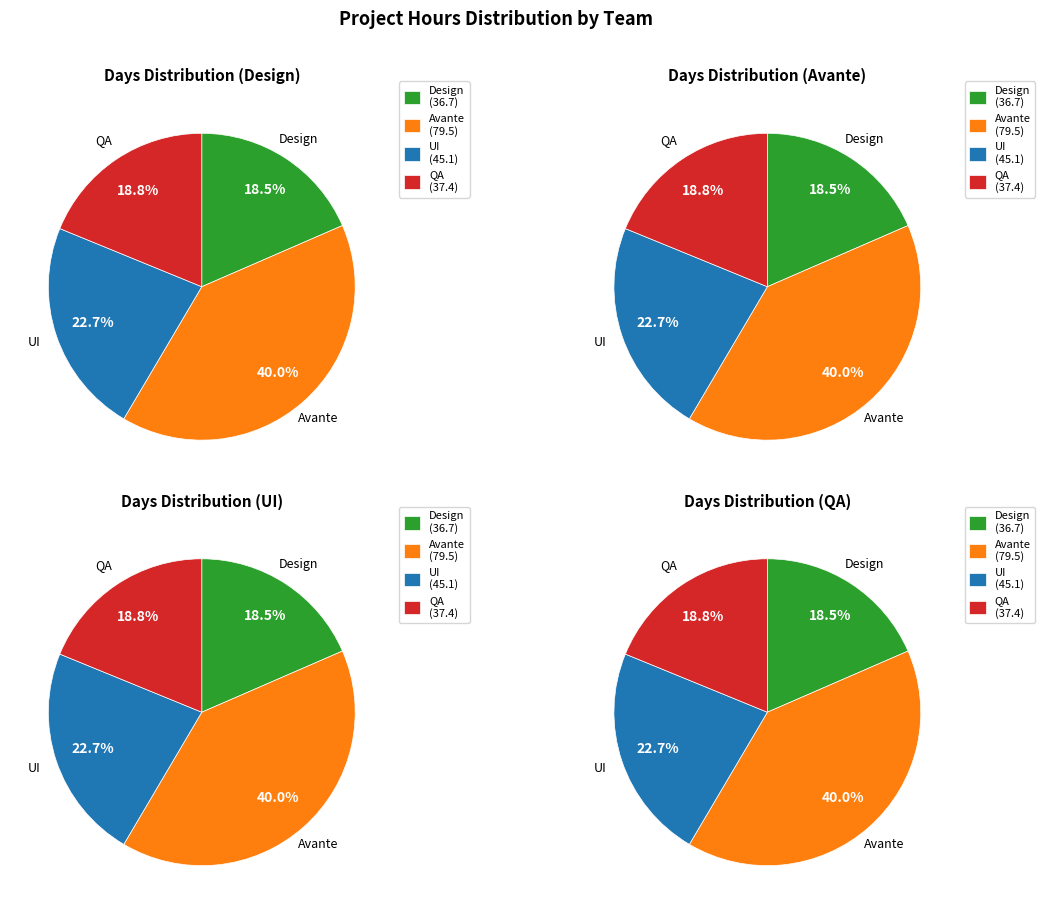

To the nearest percent, what is the average slice percentage?

25%